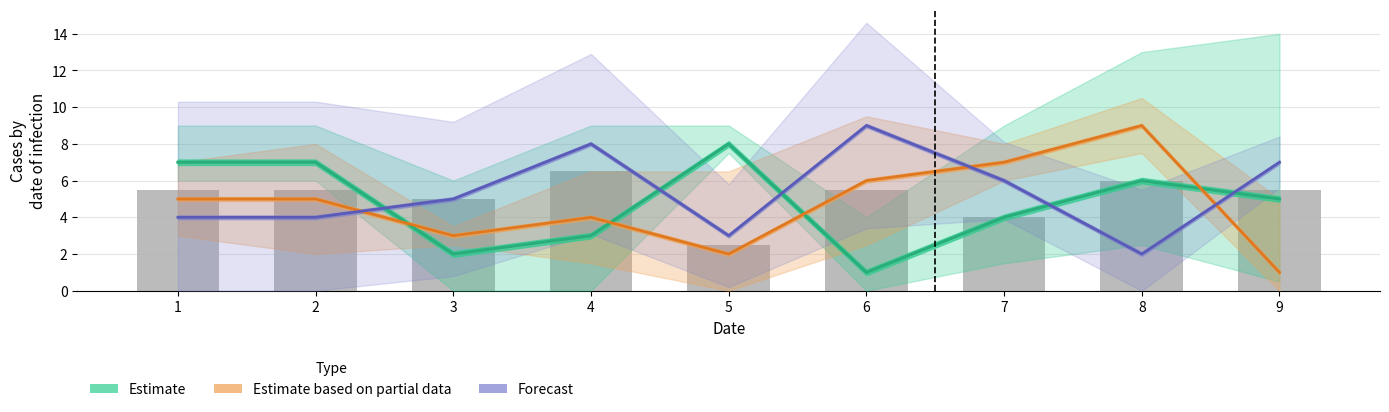

What is the lowest value of the Estimate series?

1